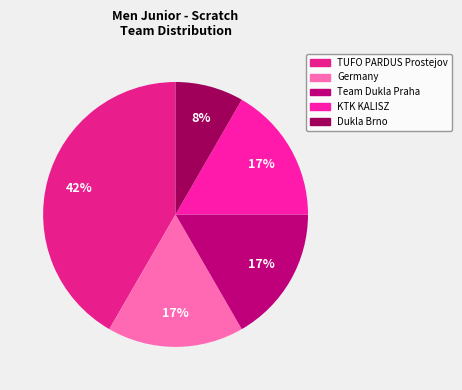

Is TUFO PARDUS Prostejov the majority of the pie?

No